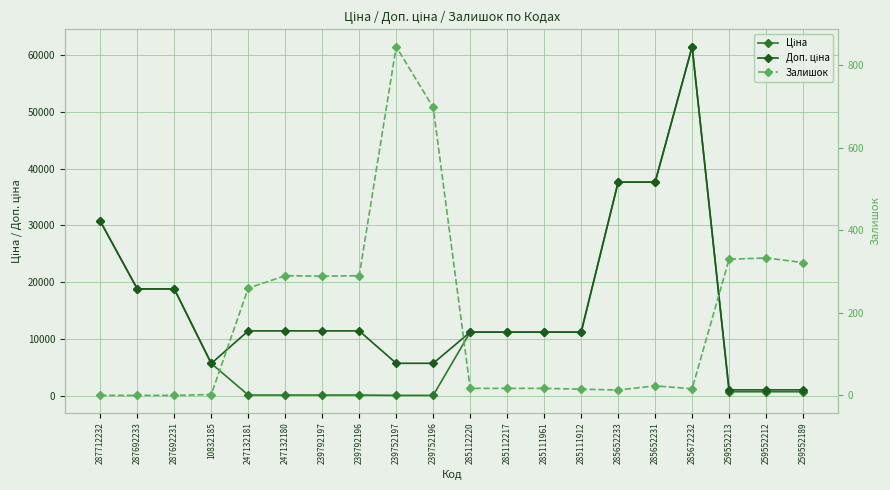

At how many categories does at least one series exceed 22592?

4